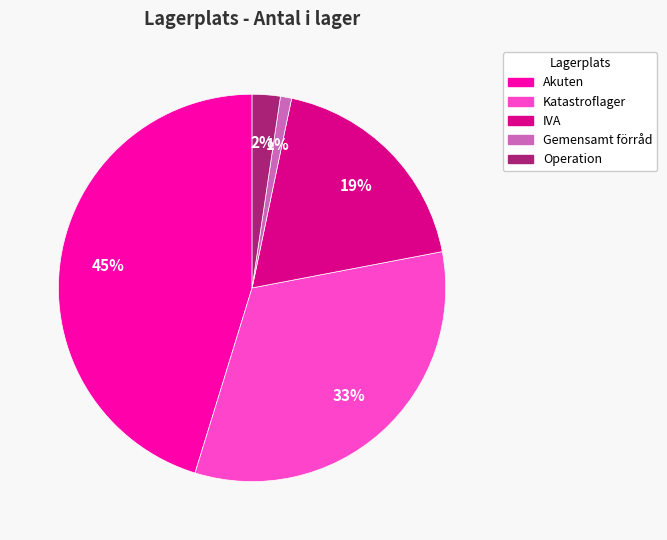

True or false: Katastroflager accounts for 33% of the total.

True